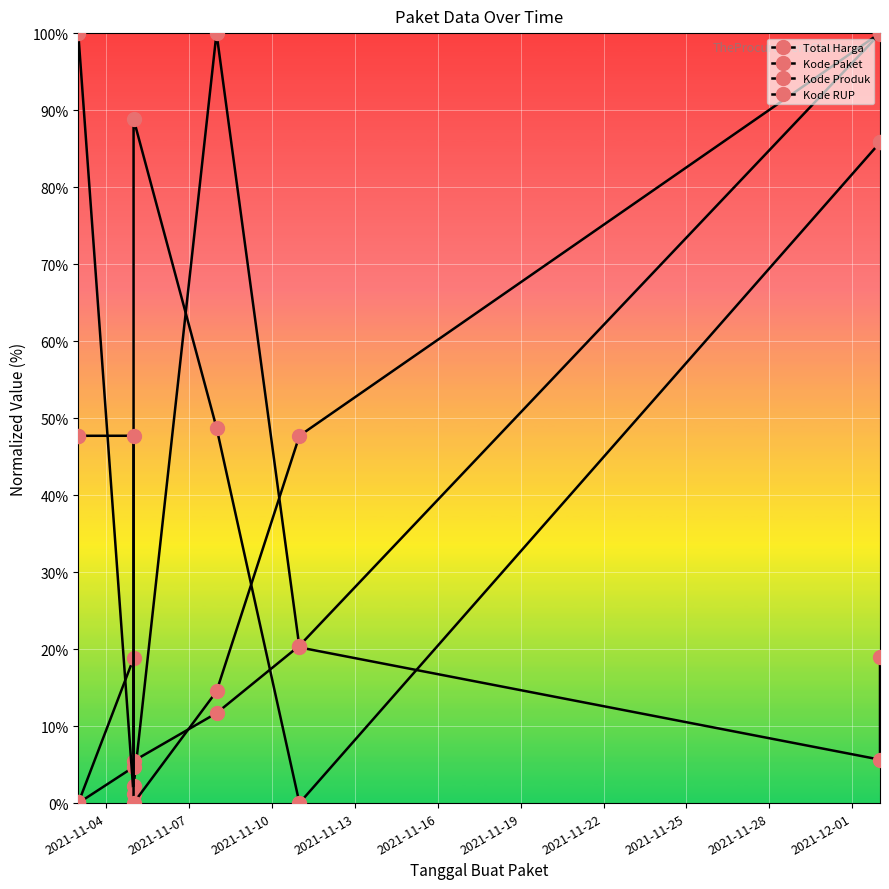

In Total Harga, how many points are lower than both neighbors (excluding endpoints)?

3